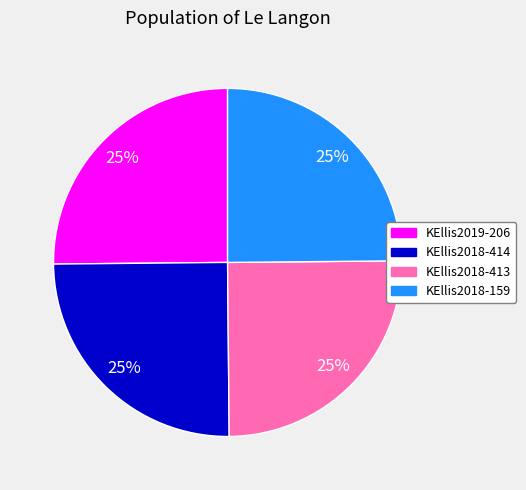

Is it true that KEllis2018-413 is 19% of the pie?

False